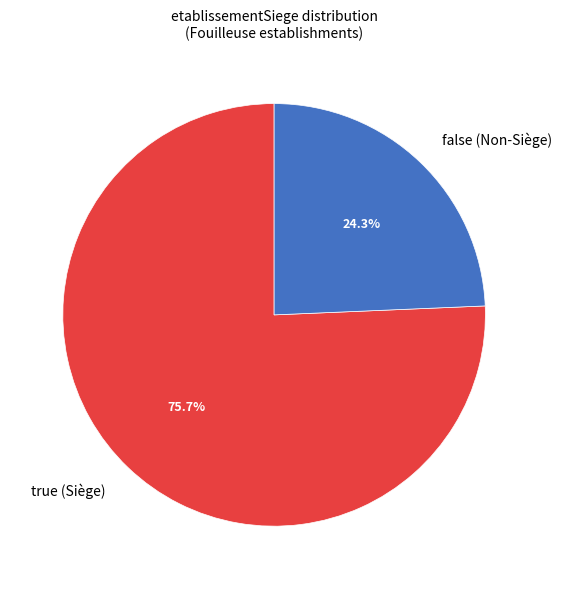

To the nearest percent, what is the difference between the largest and smallest slice percentages?

51%